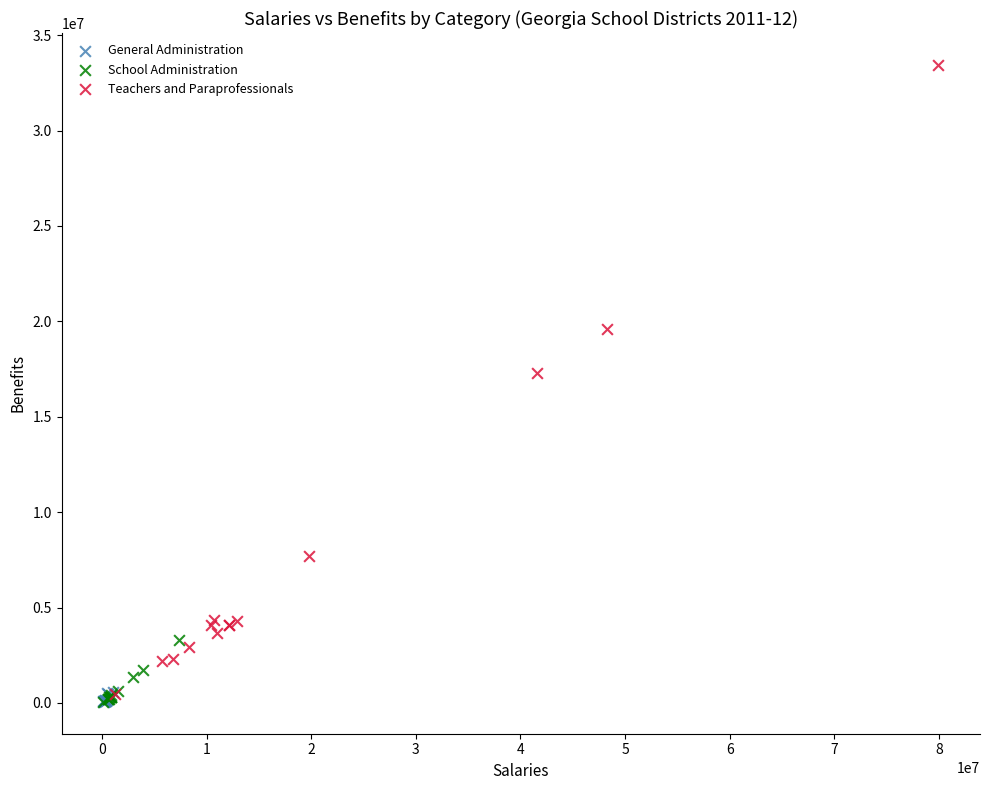

Which series has the largest Y range (max minus min)?

Teachers and Paraprofessionals